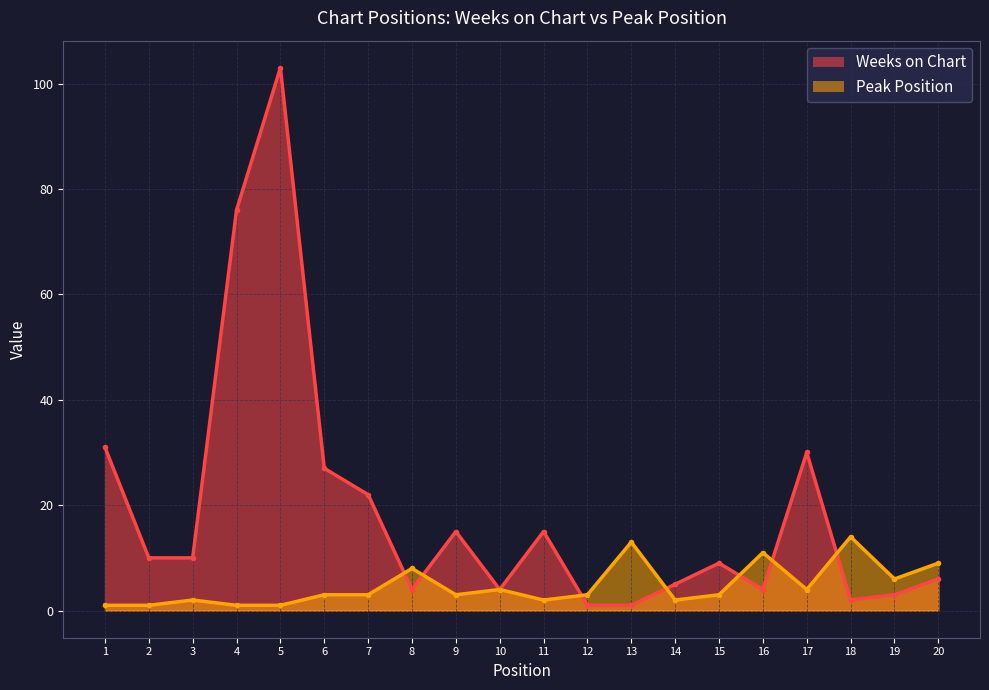

Between 3 and 4, which series saw the biggest shift?

Weeks on Chart